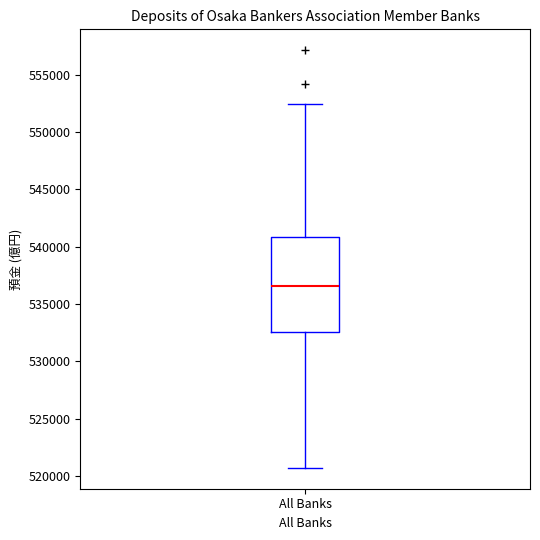

Read this box plot against the y-axis: the position of the median line, the range covered by the box, and the ends of both whiskers. The values are not printed on the chart, so give them approximately, as read against the axis.

median 536500, box 532500 to 541000, whiskers 520500 to 552500